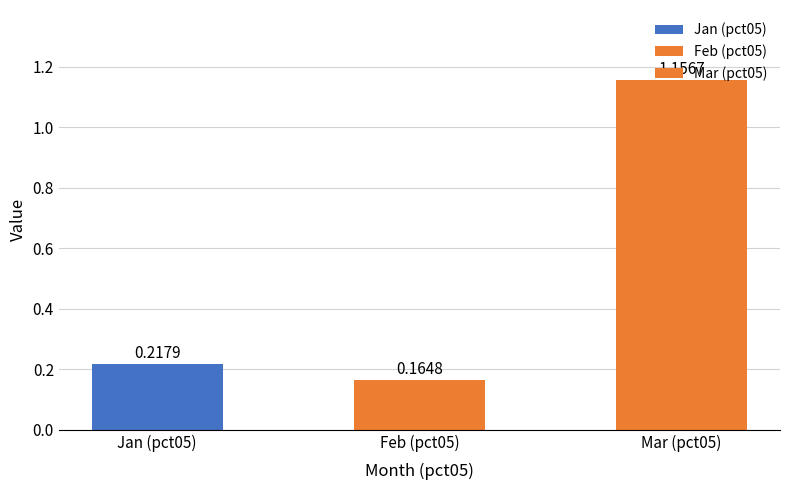

List the labels in order of value, largest first.

Mar (pct05), Jan (pct05), Feb (pct05)